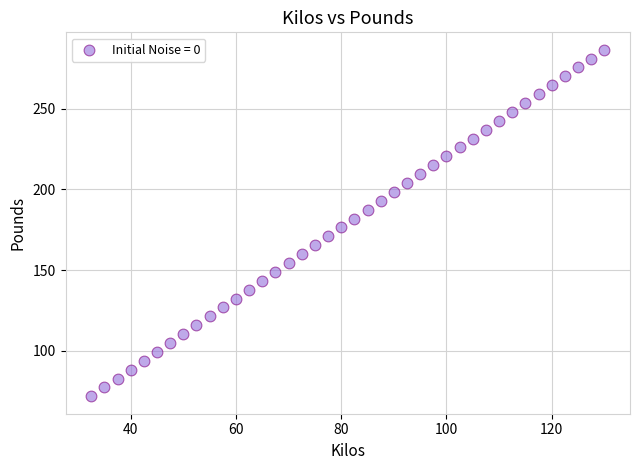

What is the range of X values (max minus min)?

97.5